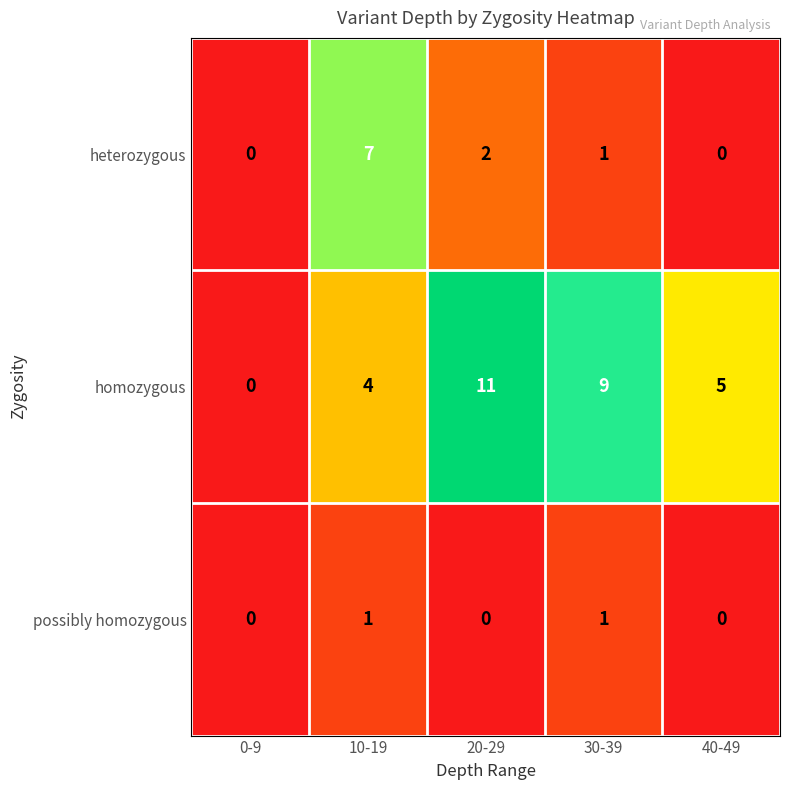

List the series in order of their overall mean, lowest first.

possibly homozygous, heterozygous, homozygous